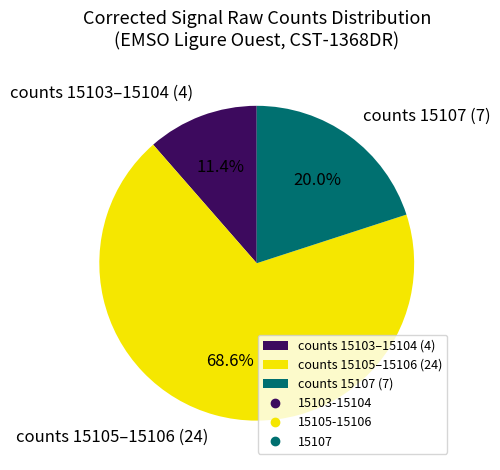

How many slices are in this pie chart?

3